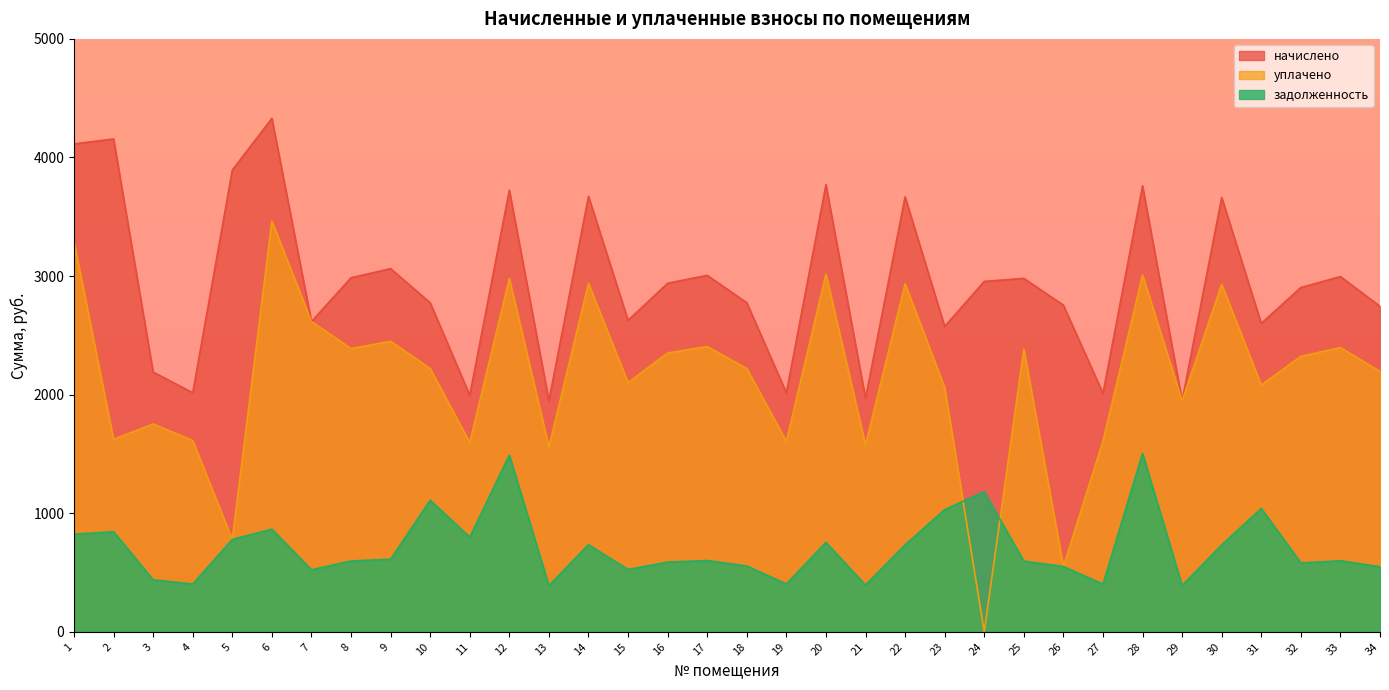

True or false: начислено and задолженность intersect in this chart.

False